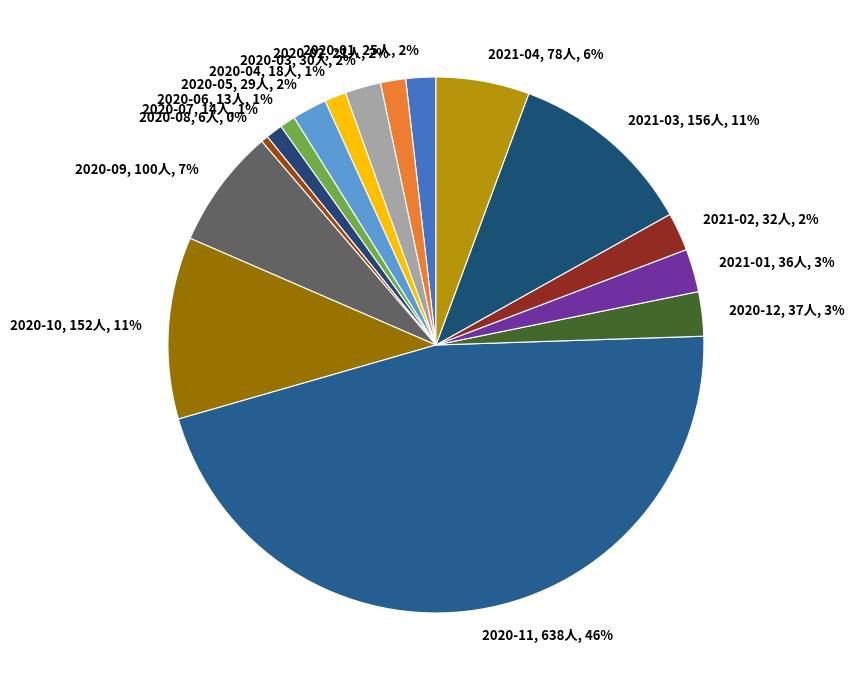

To the nearest percent, what is the difference between the largest and smallest slice percentages?

46%